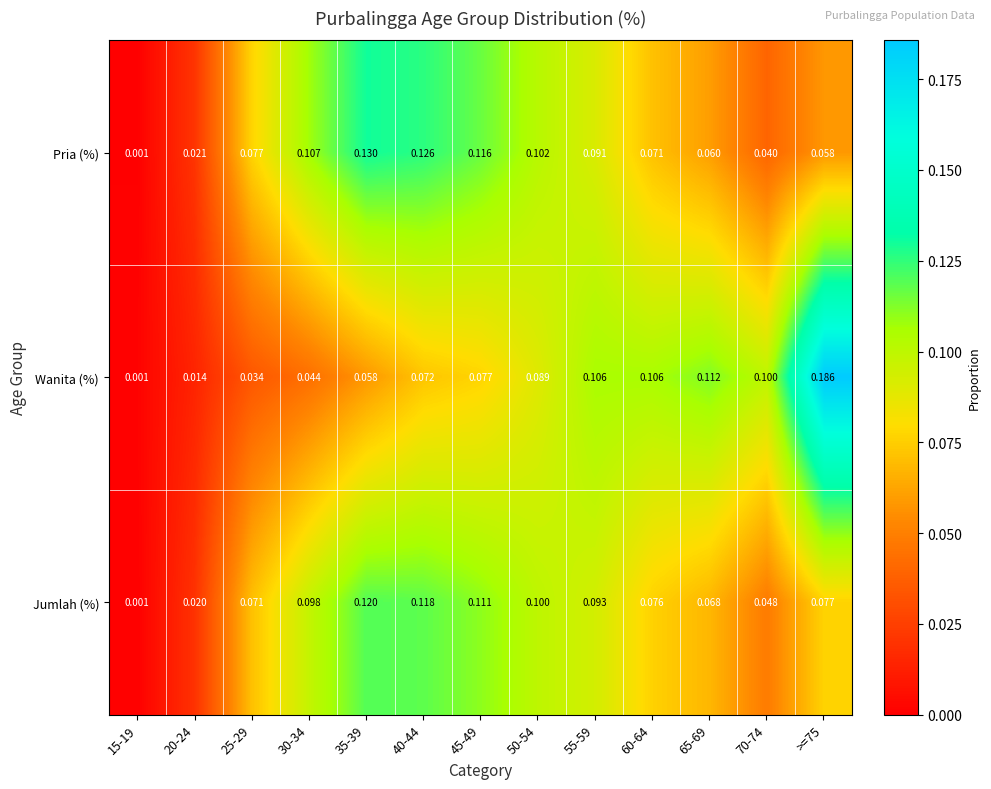

Which series has the largest total across all categories?

Jumlah (%)